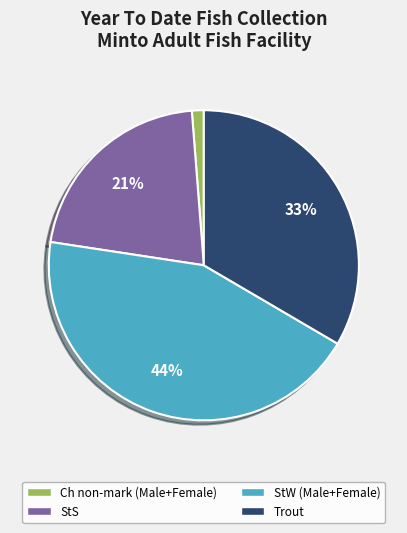

Is there any slice that represents more than half of the pie?

No